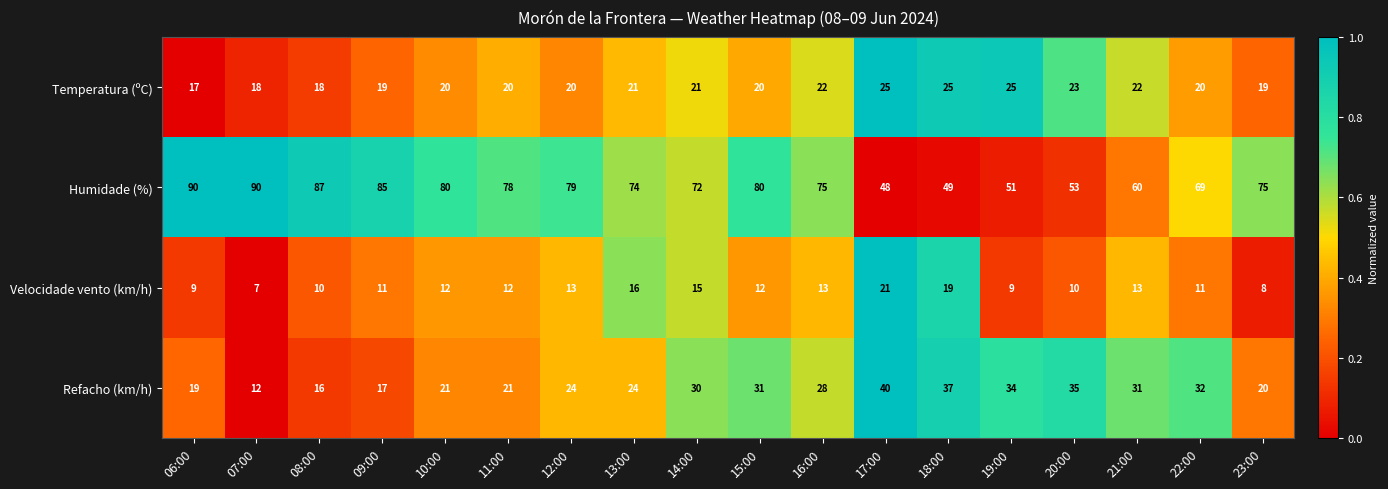

Rank the series at 14:00 from lowest to highest value.

Velocidade vento (km/h), Temperatura (ºC), Refacho (km/h), Humidade (%)